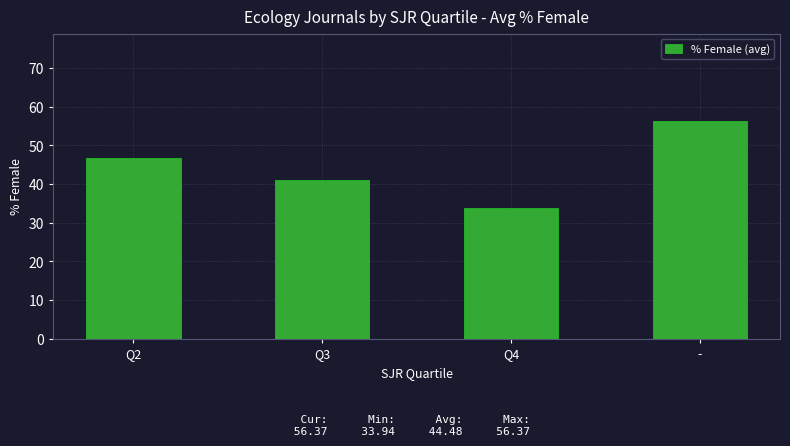

Reading left to right, list all the values displayed in this chart.

46.6	41.0	33.9	56.4